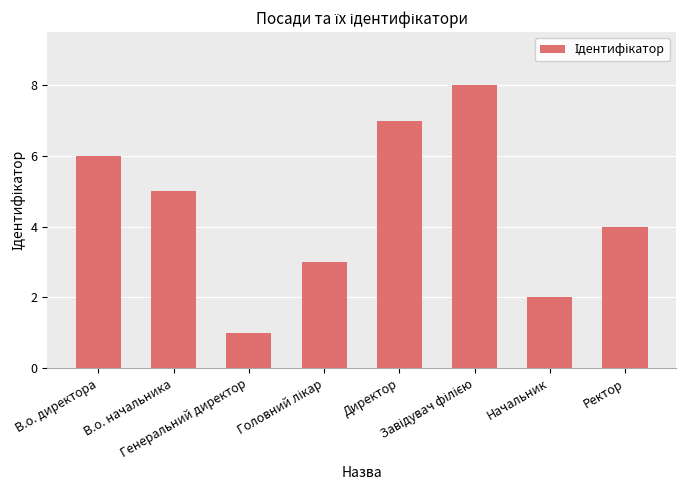

What is the greatest value displayed?

8